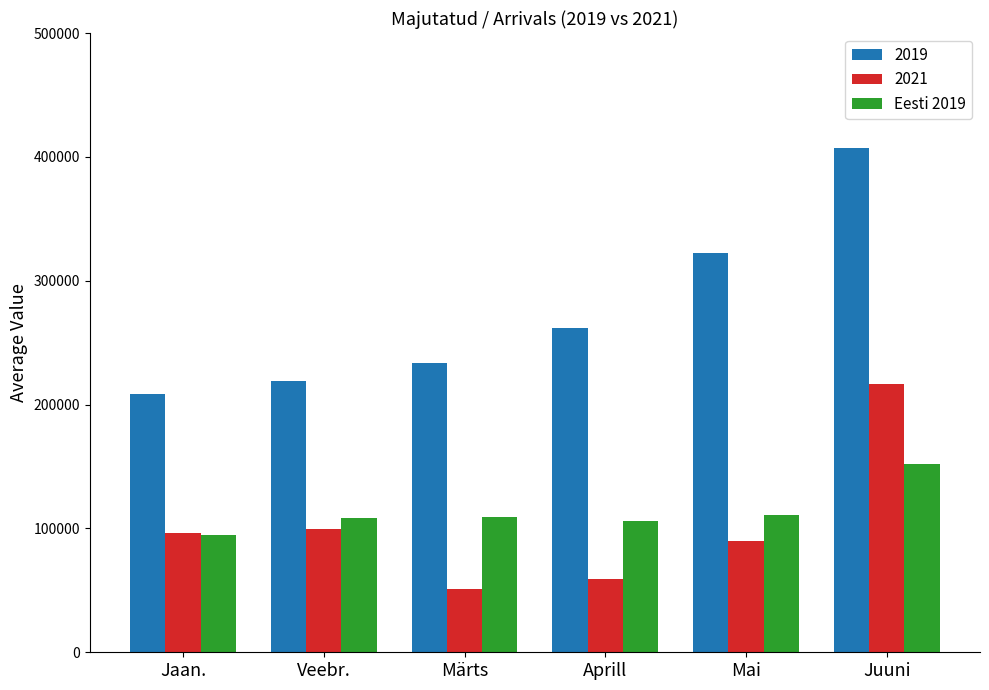

What is the difference between the 2021 values at Aprill and Jaan.?

37301